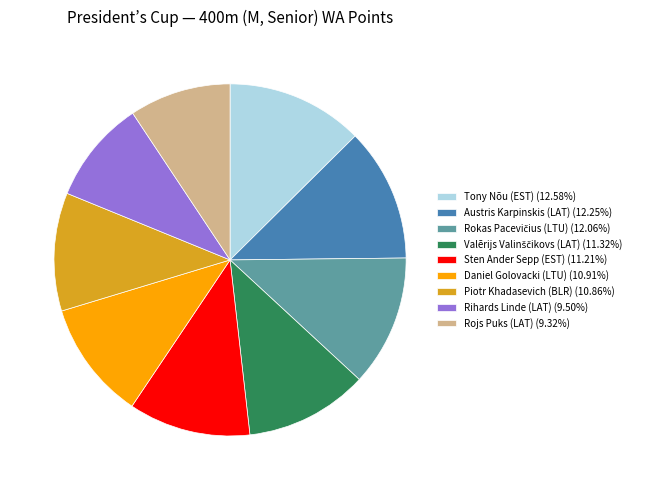

Approximately how many times larger is the value at Austris Karpinskis (LAT) compared to Piotr Khadasevich (BLR)?

1.1